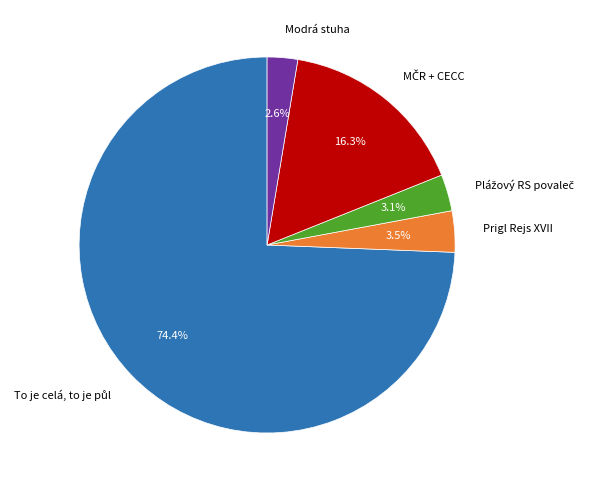

Does Prigl Rejs XVII represent more than half of the total?

No